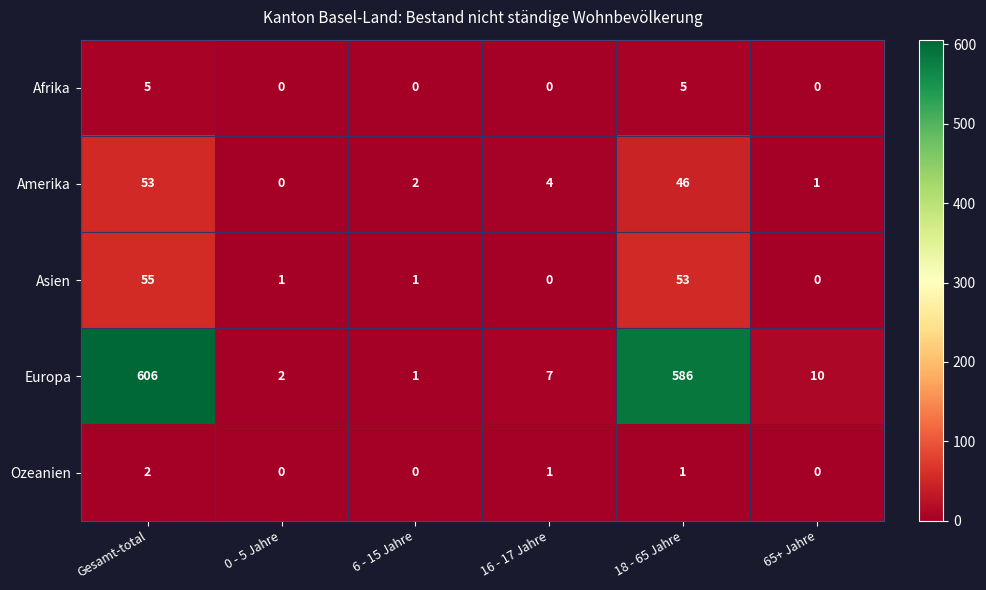

List the series in order of their peak value, lowest first.

Ozeanien, Afrika, Amerika, Asien, Europa